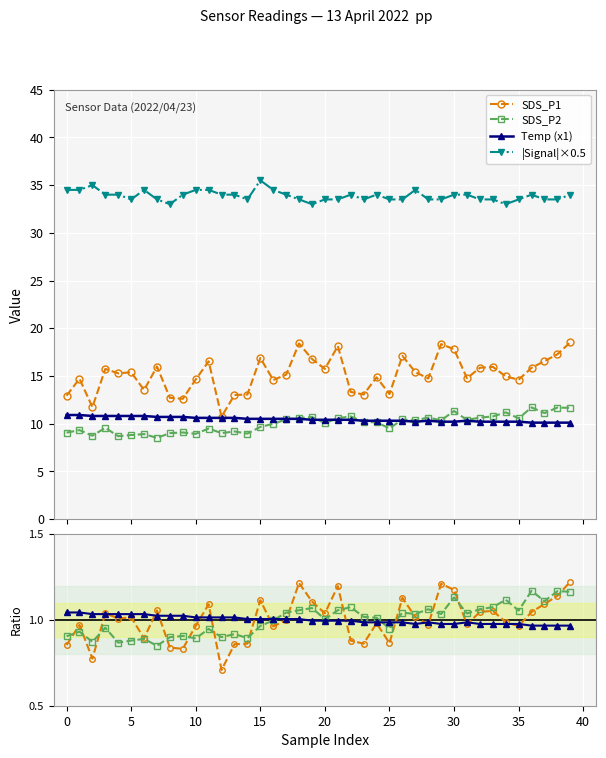

Which series has the largest total across all categories?

Signal